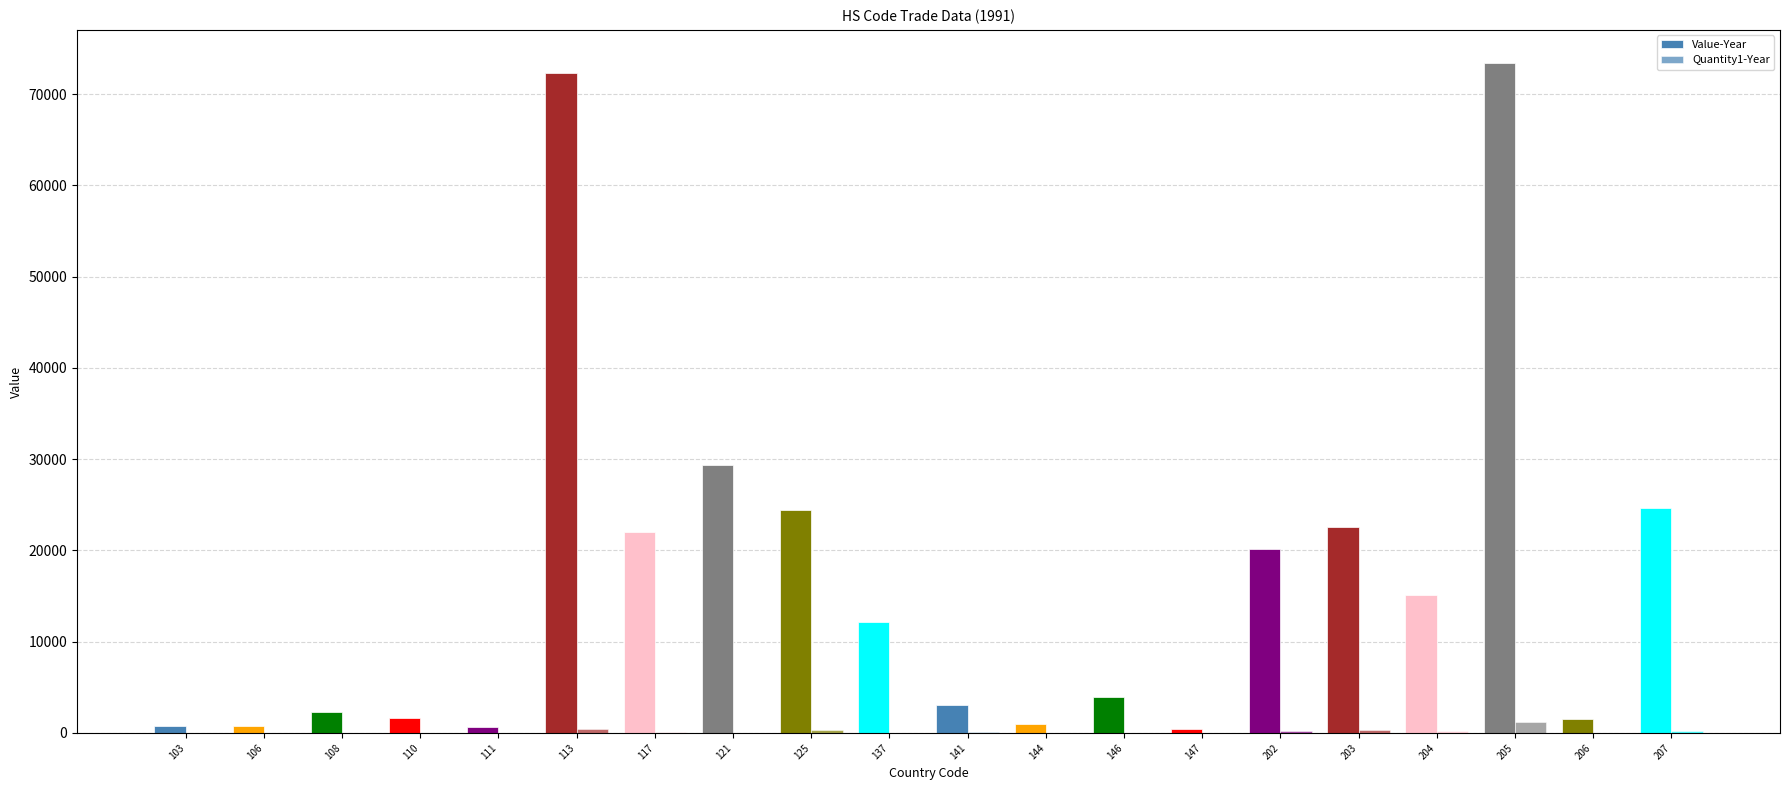

Reading right to left, what are all the values shown in this chart?

Value-Year: 207=24670	206=1541	205=73371	204=15101	203=22526	202=20139	147=400	146=3960	144=953	141=3105	137=12144	125=24486	121=29349	117=22010	113=72334	111=687	110=1629	108=2270	106=750	103=737
Quantity1-Year: 207=222	206=24	205=1215	204=197	203=289	202=247	147=5	146=22	144=10	141=56	137=40	125=319	121=38	117=90	113=426	111=2	110=4	108=24	106=14	103=5